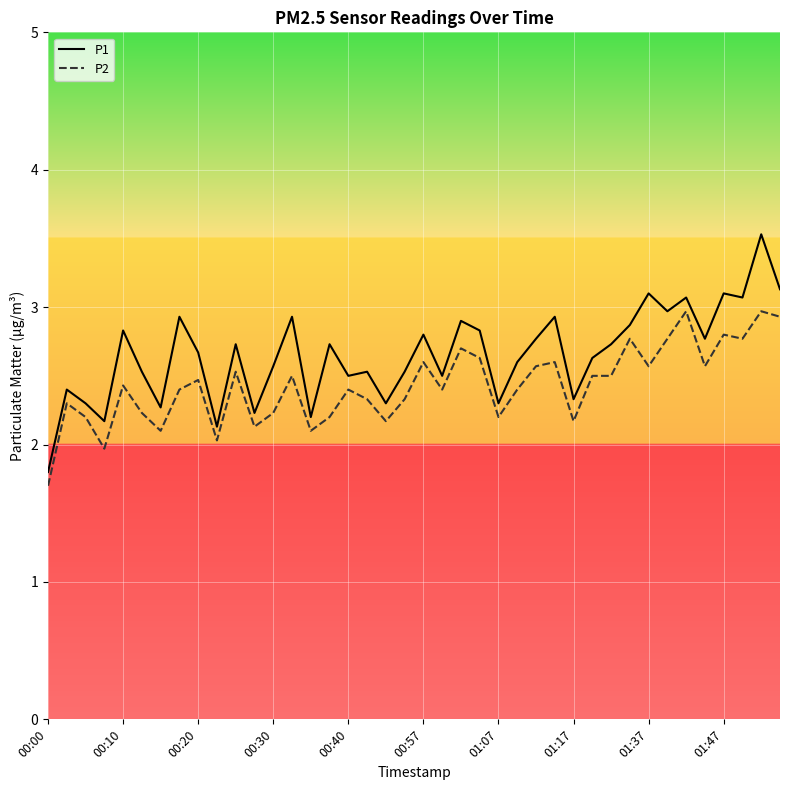

Which series has the largest total across all categories?

P1